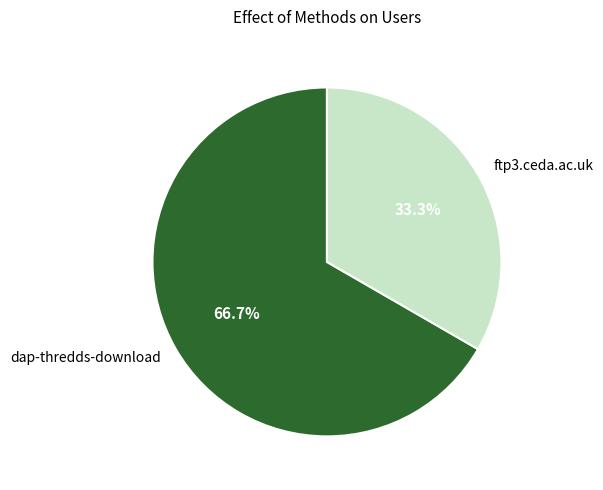

True or false: dap-thredds-download accounts for 57% of the total.

False